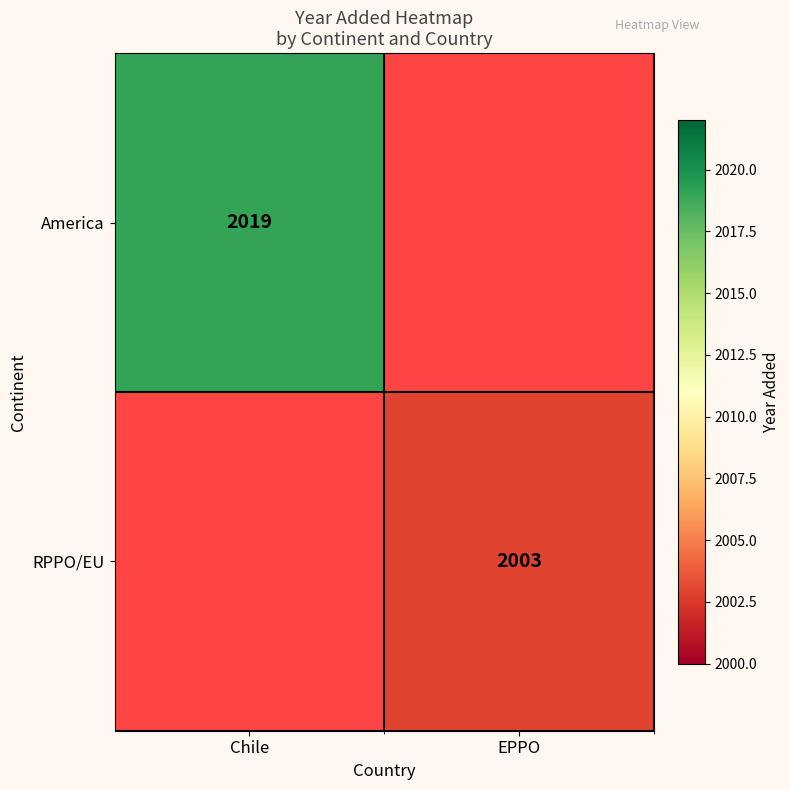

Is the value of RPPO/EU at EPPO greater than the value of America at Chile?

No